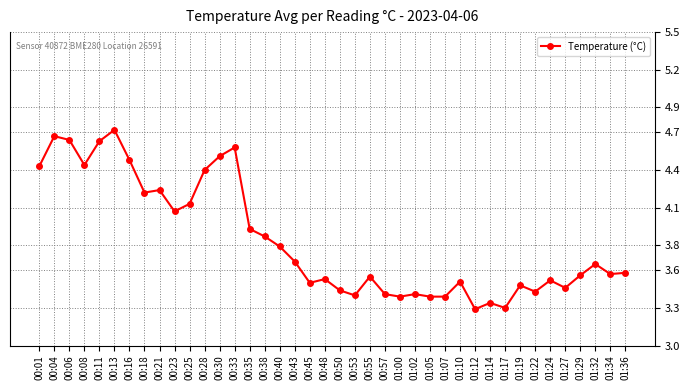

True or false: the data shows 2.3 at 01:10.

False